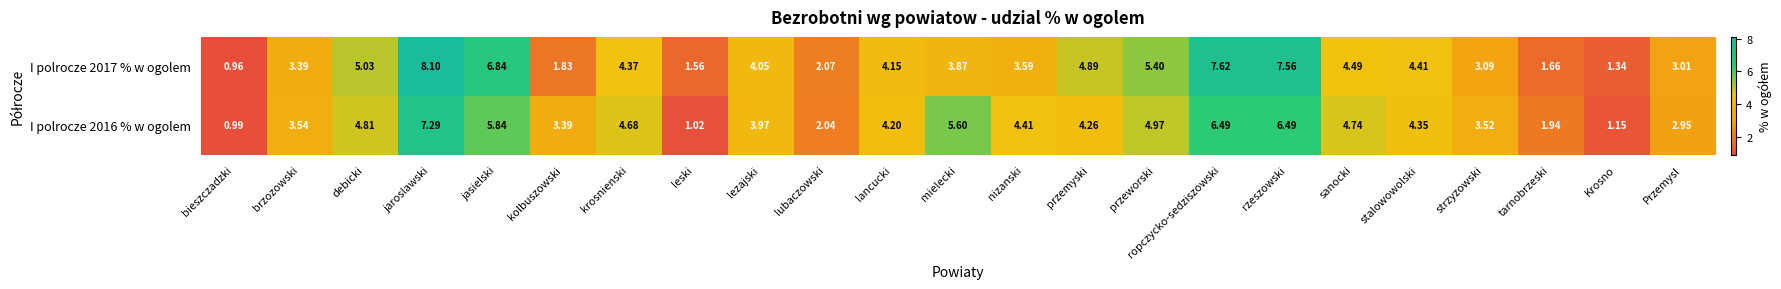

At which category does the chart reach its peak across all series?

jaroslawski